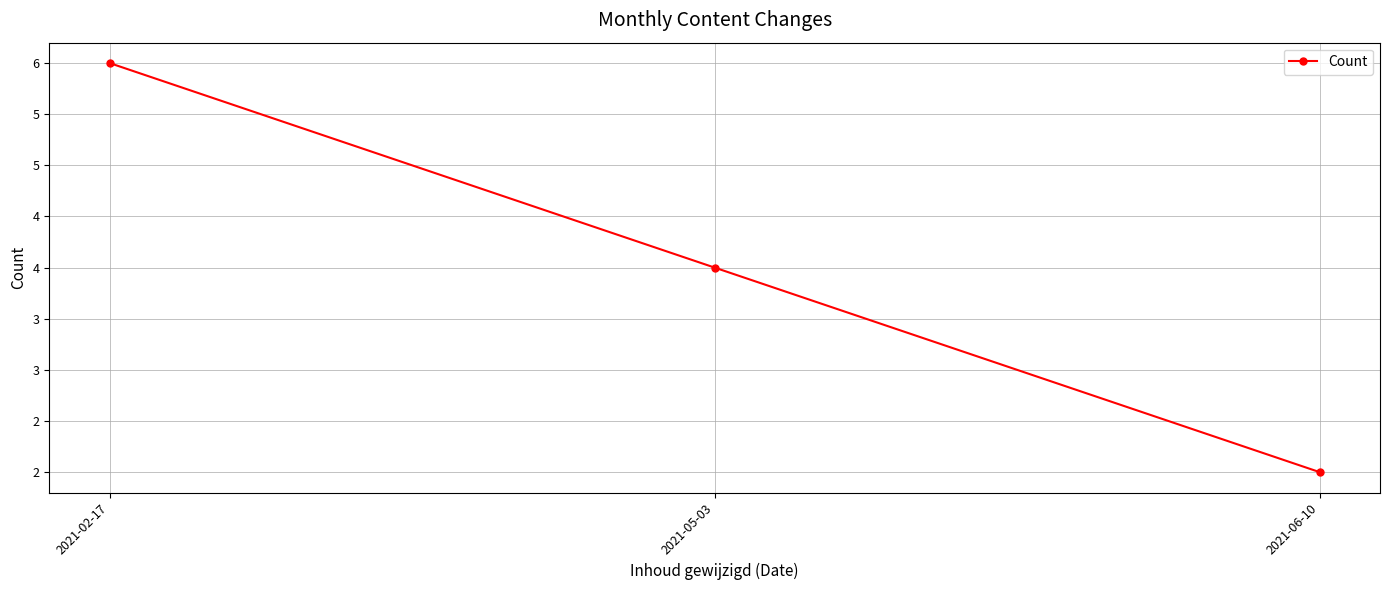

Reading left to right, what are all the values shown in this chart?

2021-02-17=6	2021-05-03=4	2021-06-10=2